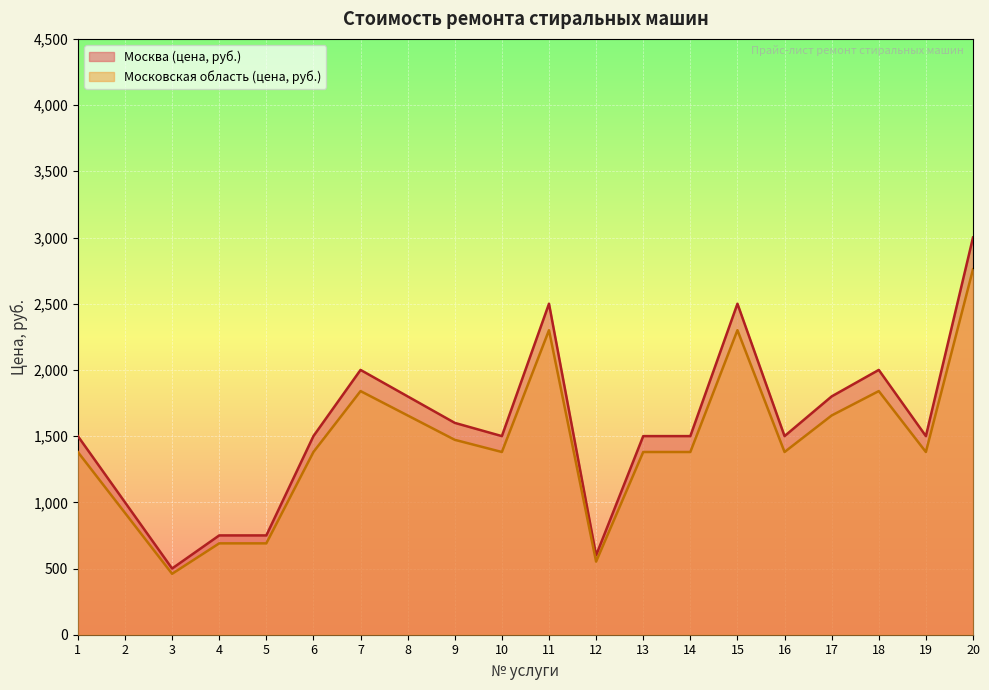

At how many categories does at least one series exceed 2192?

3